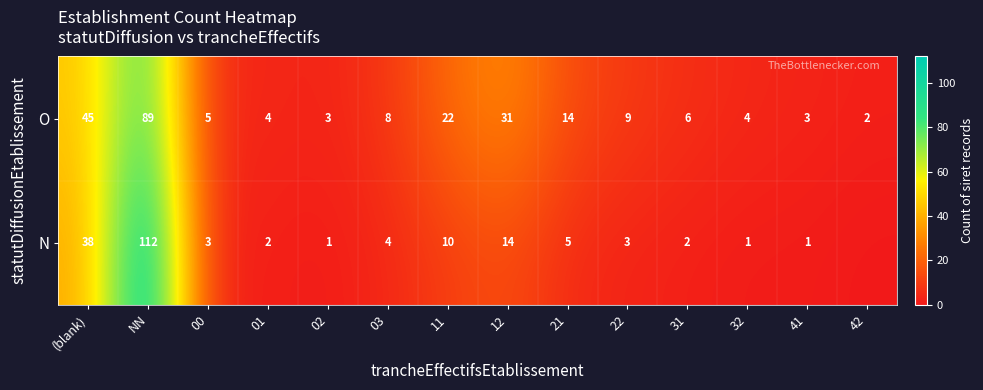

At which label does O reach its peak?

NN